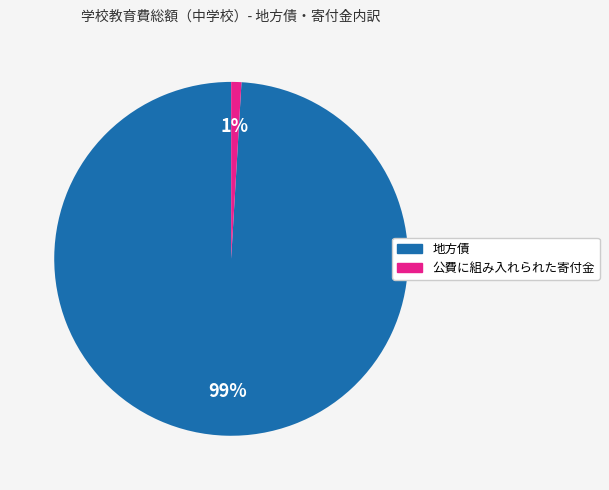

To the nearest percent, what percentage of the pie is 公費に組み入れられた寄付金?

1%